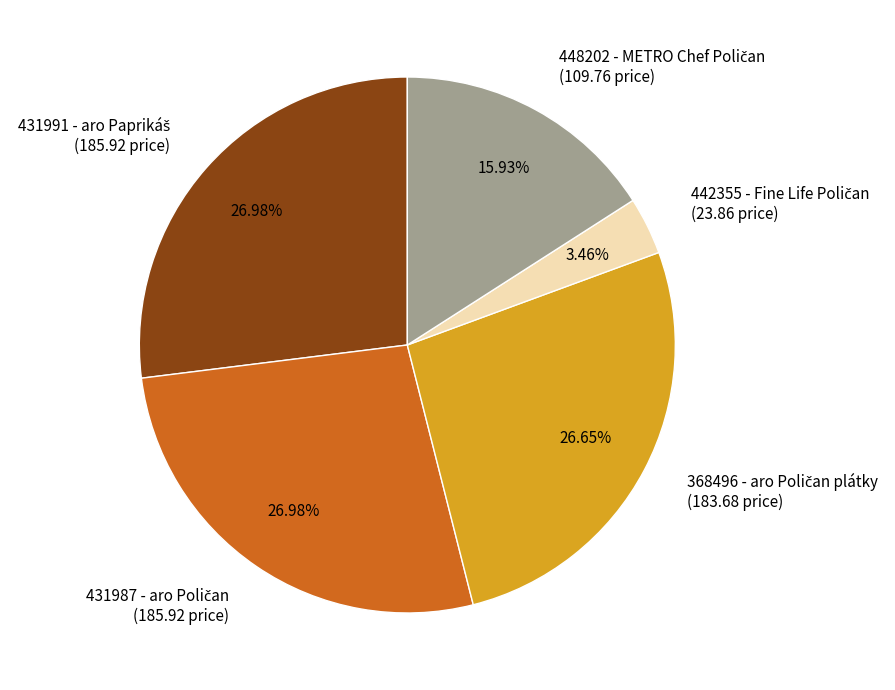

Does any single category account for the majority?

No